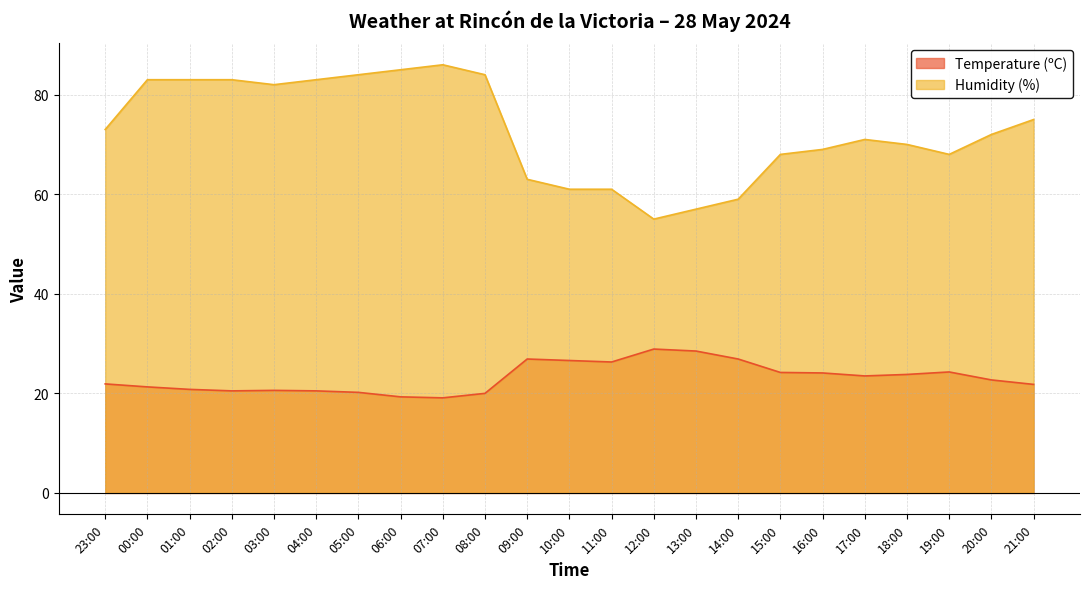

List the series in order of their overall mean, highest first.

Humidity (%), Temperature (ºC)